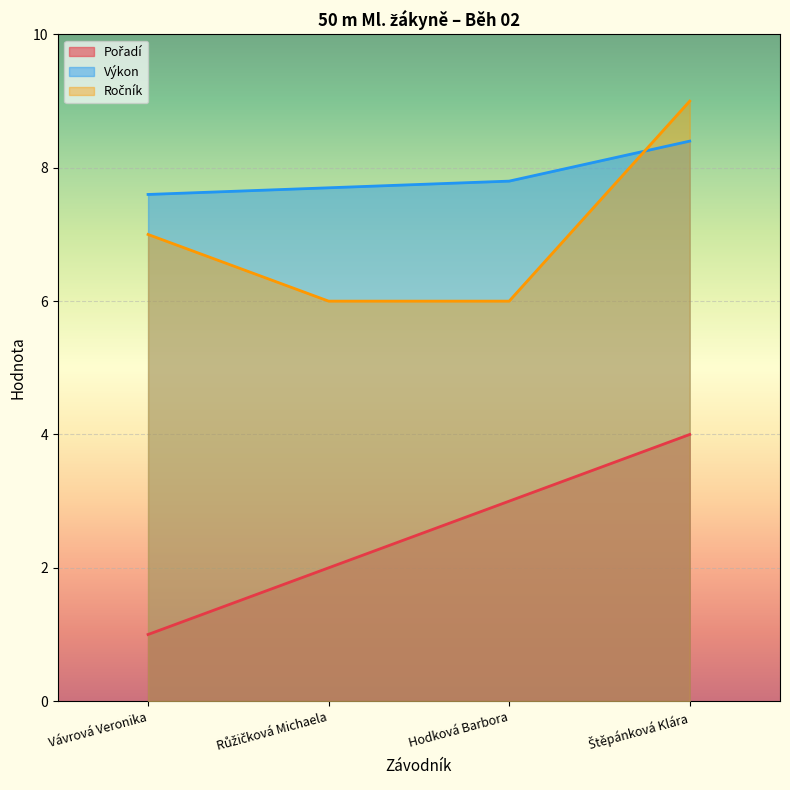

What is the difference between the second highest and second lowest values in the Výkon series?

0.1